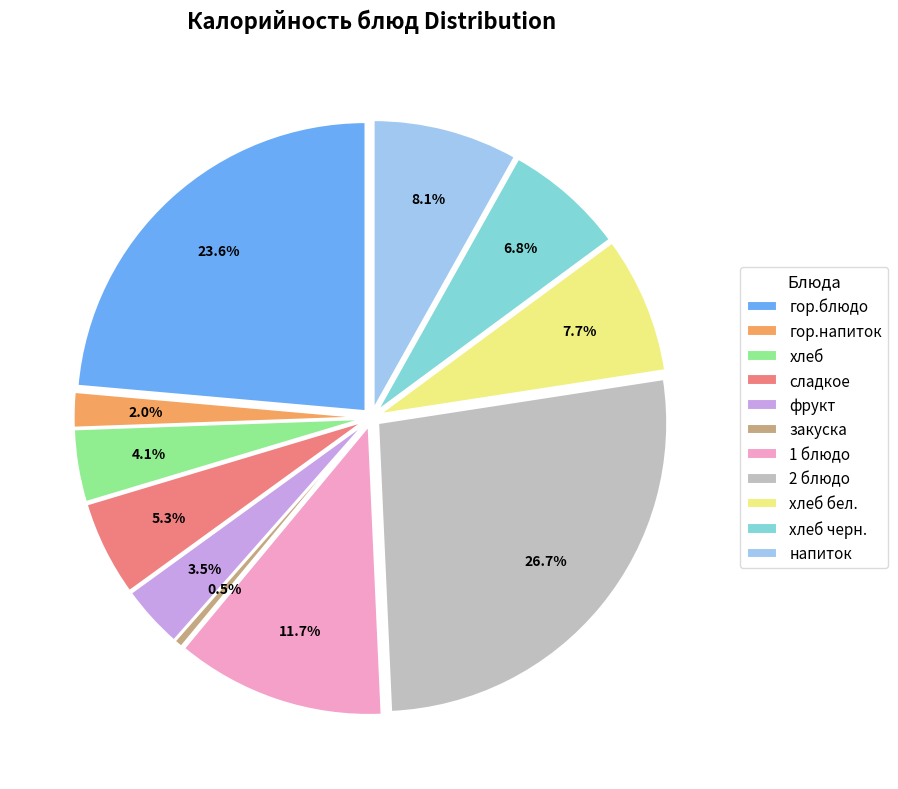

Does 2 блюдо account for over 50% of the chart?

No